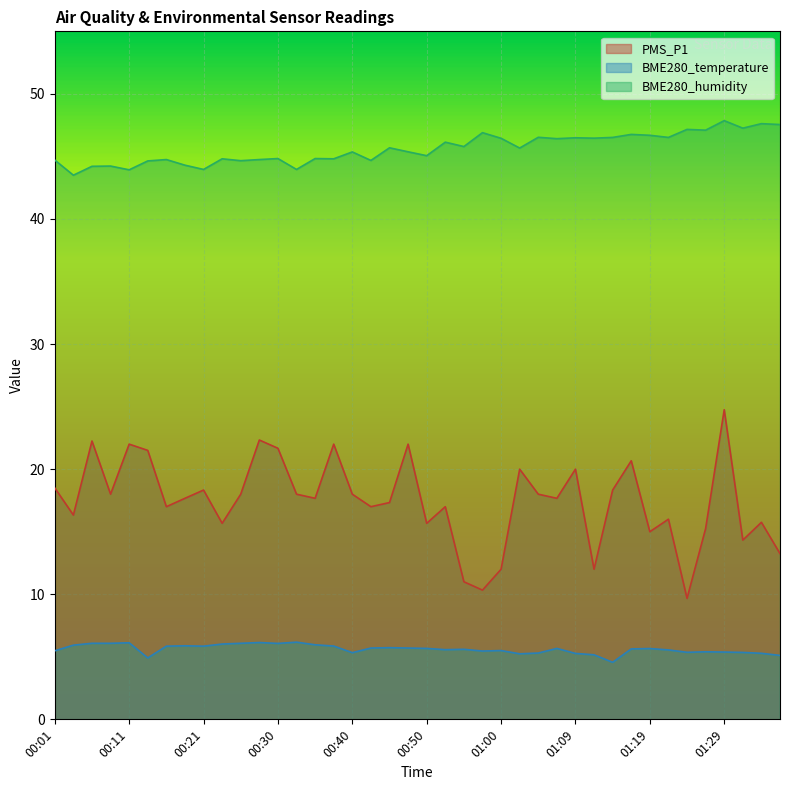

Between 01:00 and 01:09, which series saw the biggest shift?

PMS_P1